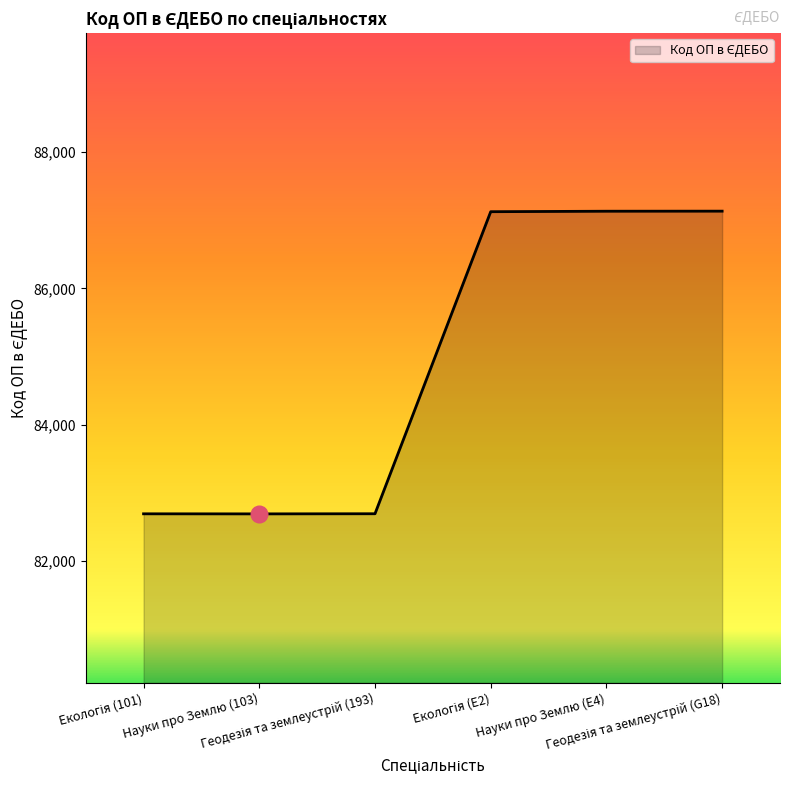

What is the sum of all values?

509460